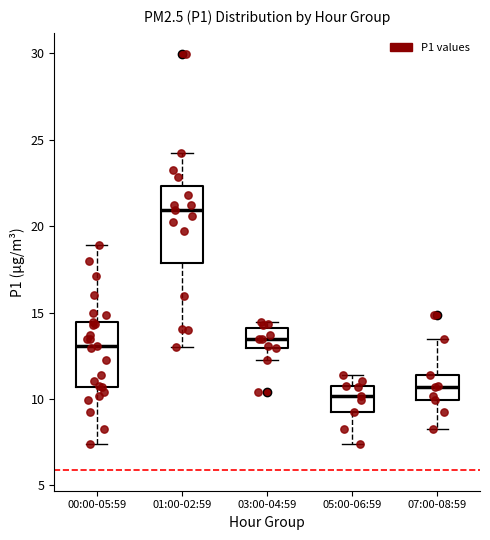

Reading left to right, transcribe this box plot: for each box, give where its median line is, the range the box spans, and where its two whiskers end, as read against the y-axis. The values are not printed on the chart, so give them approximately, as read against the axis.

00:00-05:59: median 13.0, box 10.5 to 14.5, whiskers 7.5 to 19.0
01:00-02:59: median 21.0, box 18.0 to 22.5, whiskers 13.0 to 24.0
03:00-04:59: median 13.5, box 13.0 to 14.0, whiskers 12.5 to 14.5
05:00-06:59: median 10.0, box 9.5 to 10.5, whiskers 7.5 to 11.5
07:00-08:59: median 10.5, box 10.0 to 11.5, whiskers 8.5 to 13.5